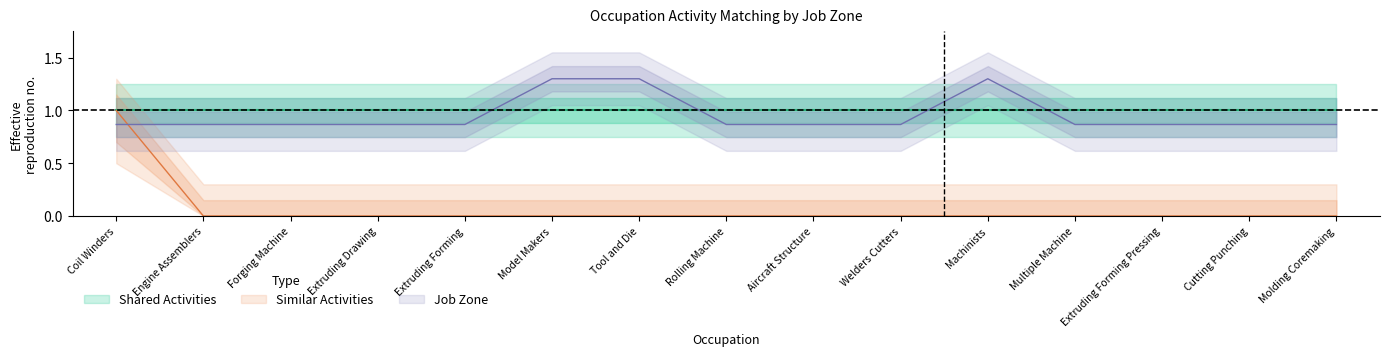

What is the spread (max minus min) of values at Molding Coremaking?

0.9